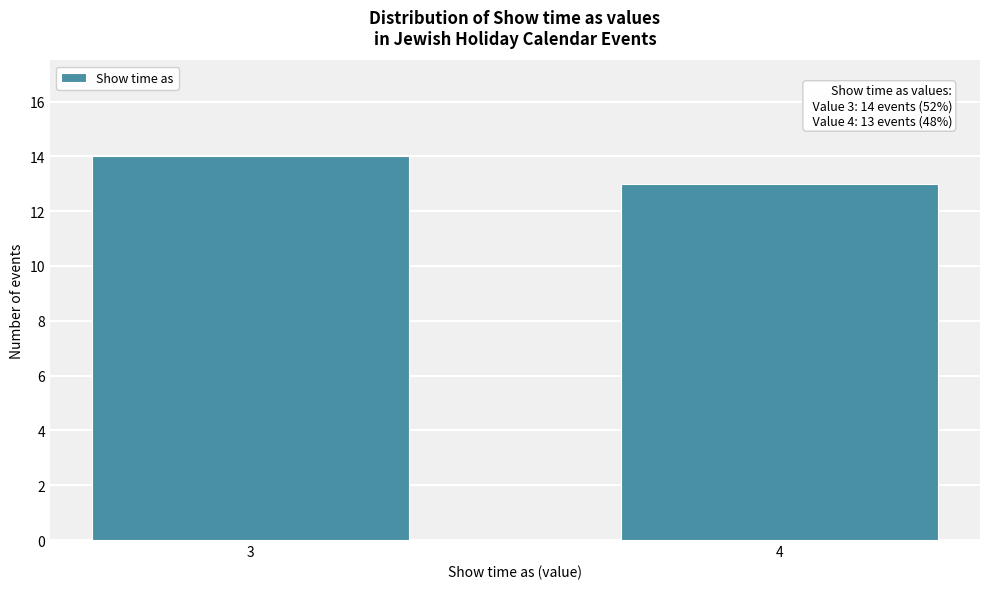

Reading left to right, what are all the values shown in this chart?

3=14	4=13